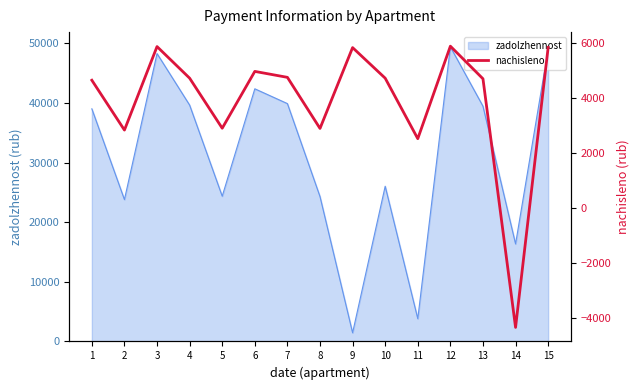

How many lines are shown in the chart?

1